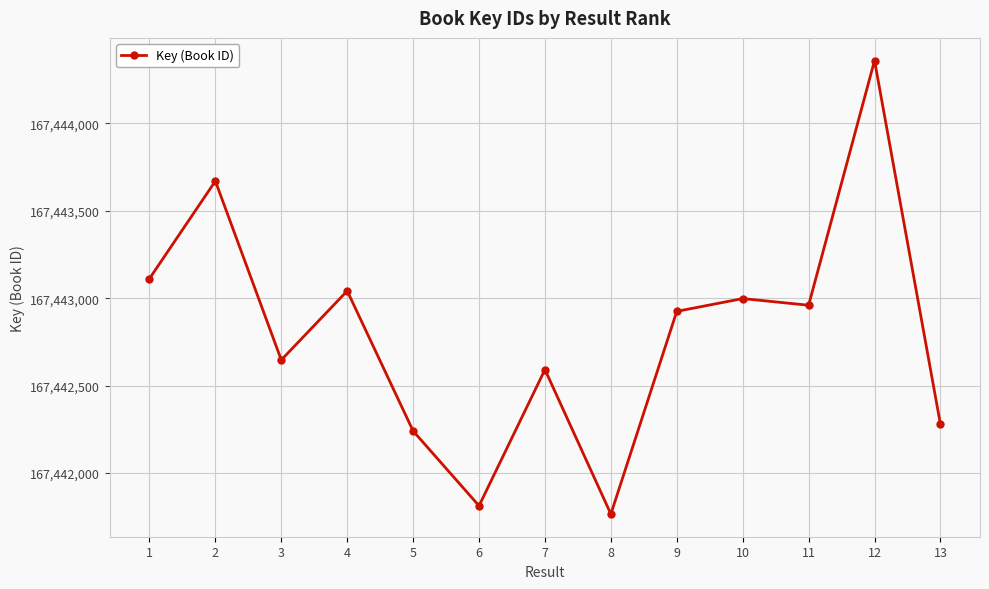

What is the change in value from 4 to 11?

-82